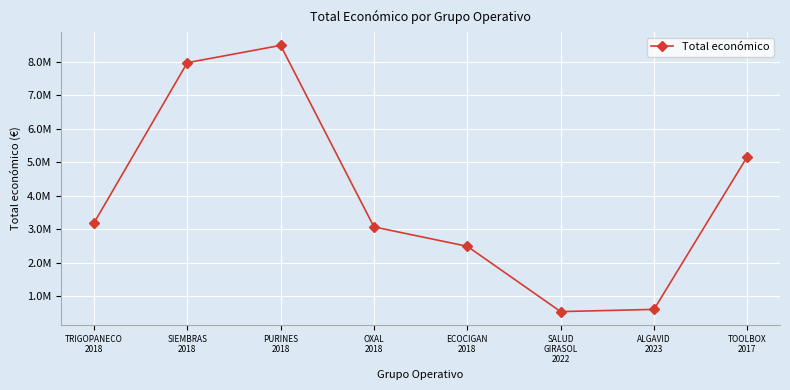

Is this an area chart (filled region under the line)?

No